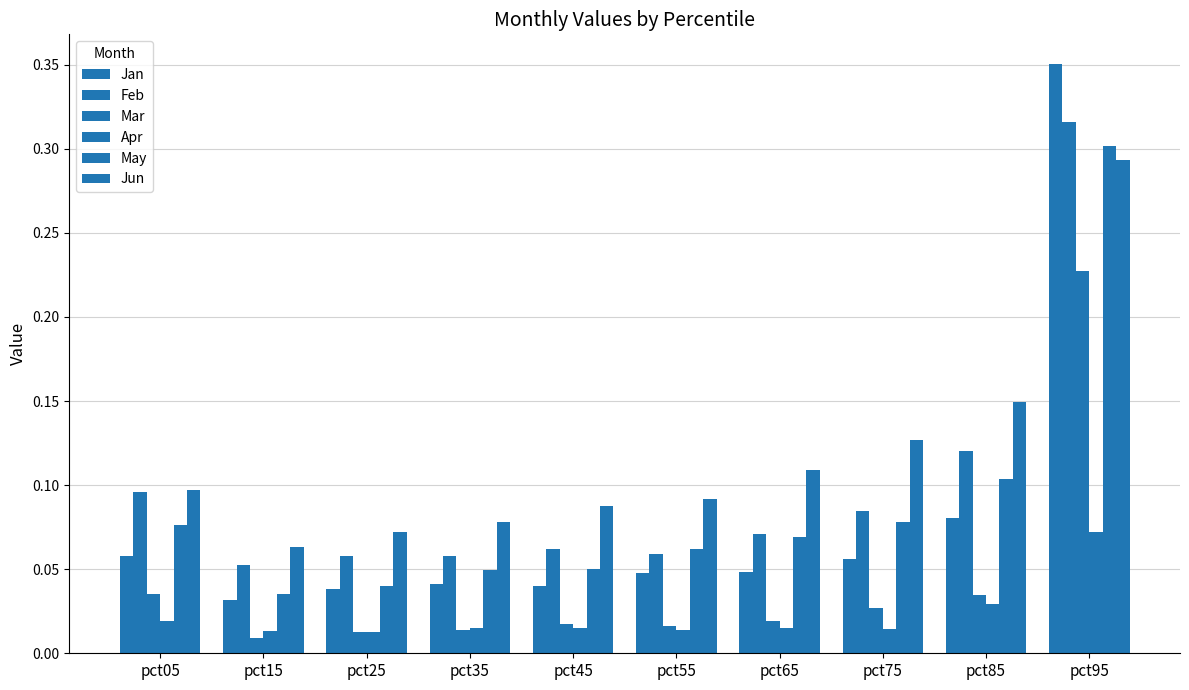

Count the number of data series in this chart.

6